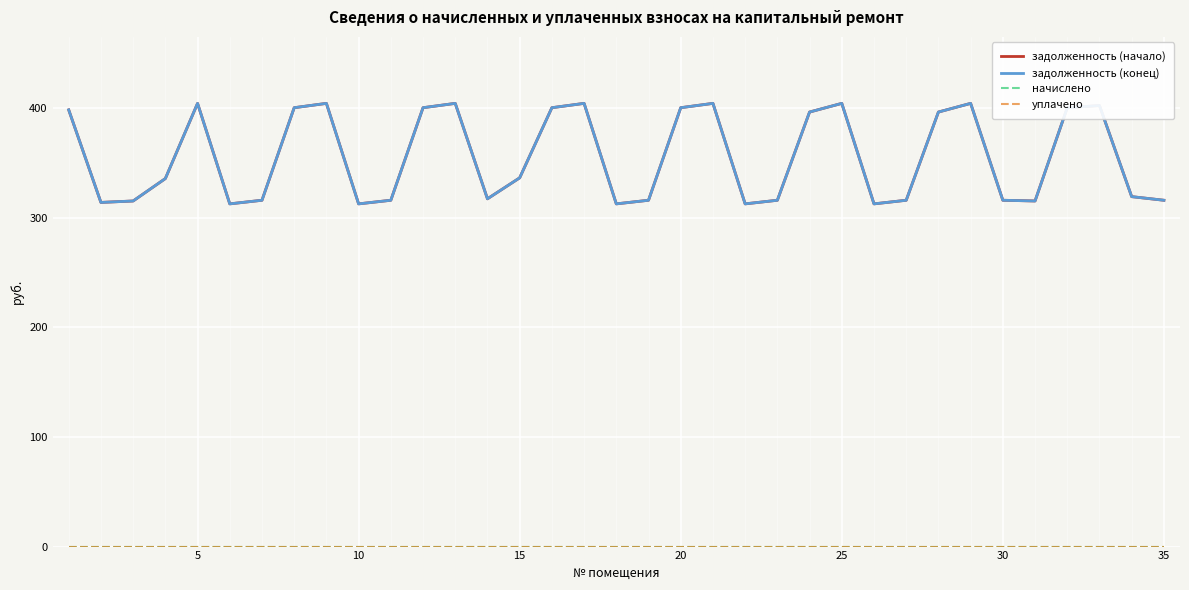

True or false: уплачено and начислено intersect in this chart.

False